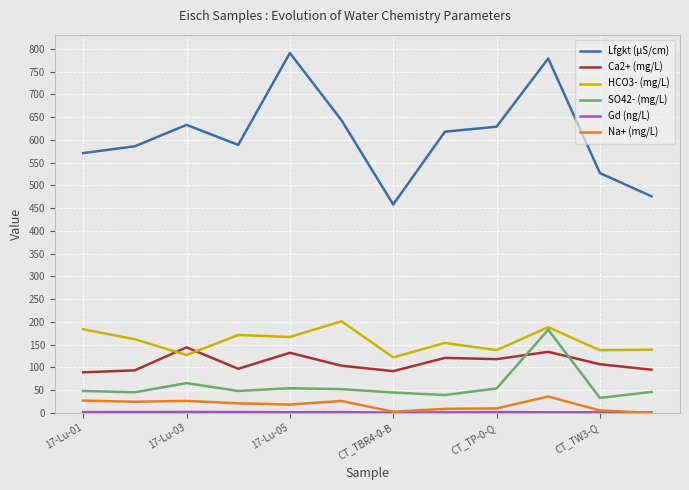

What is the lowest value of the HCO3- (mg/L) series?

122.0